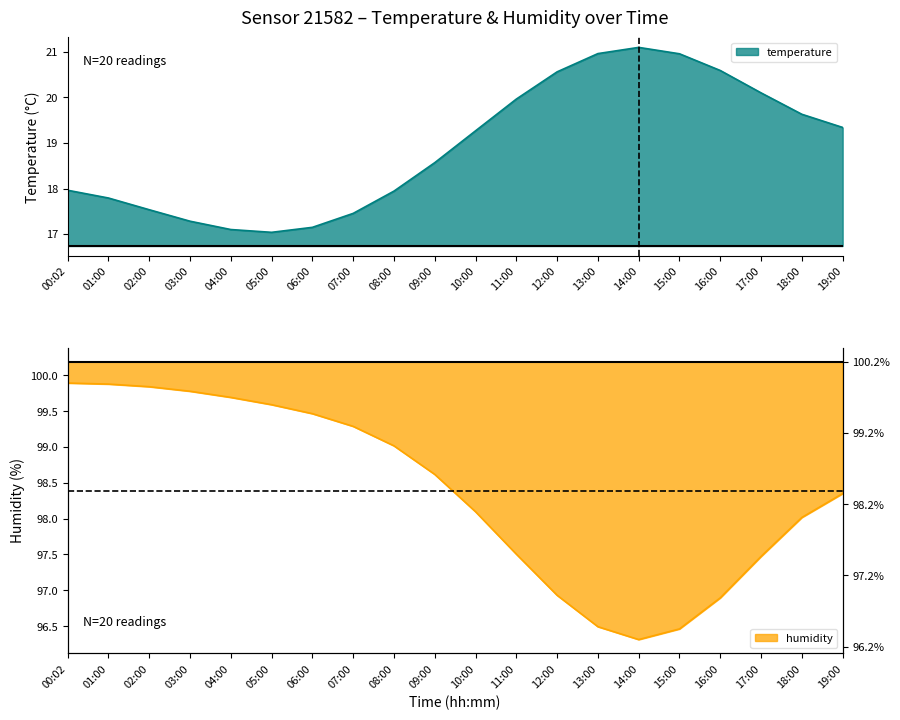

What is the difference between the temperature values at 08:00 and 11:00?

2.0